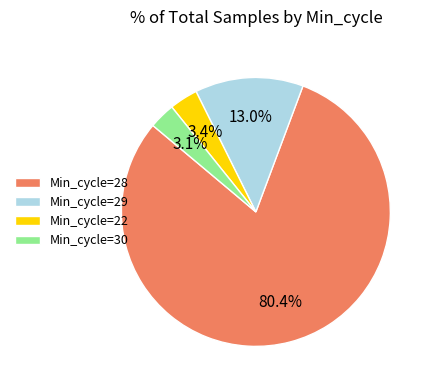

What is the ratio of the value at Min_cycle=30 to the value at Min_cycle=22?

0.9